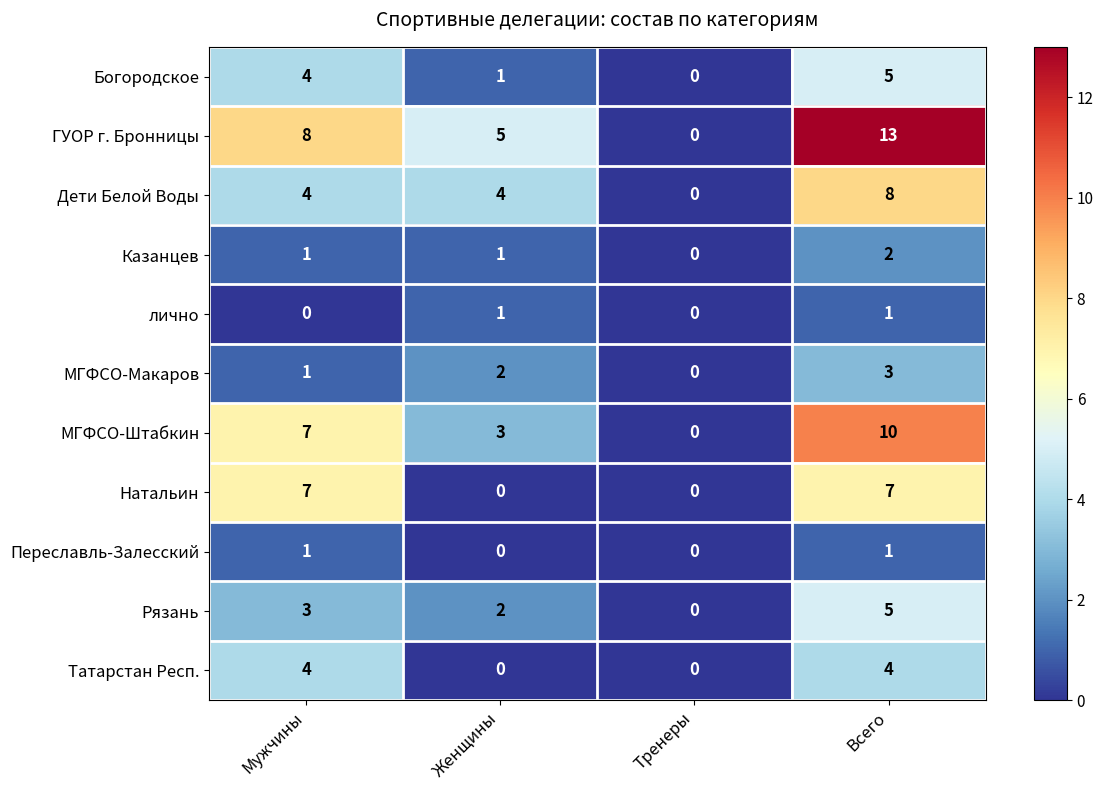

Which series has the largest total across all categories?

ГУОР г. Бронницы